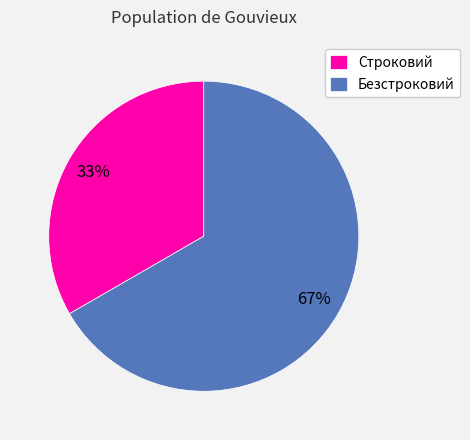

Which category accounts for the majority?

Безстроковий